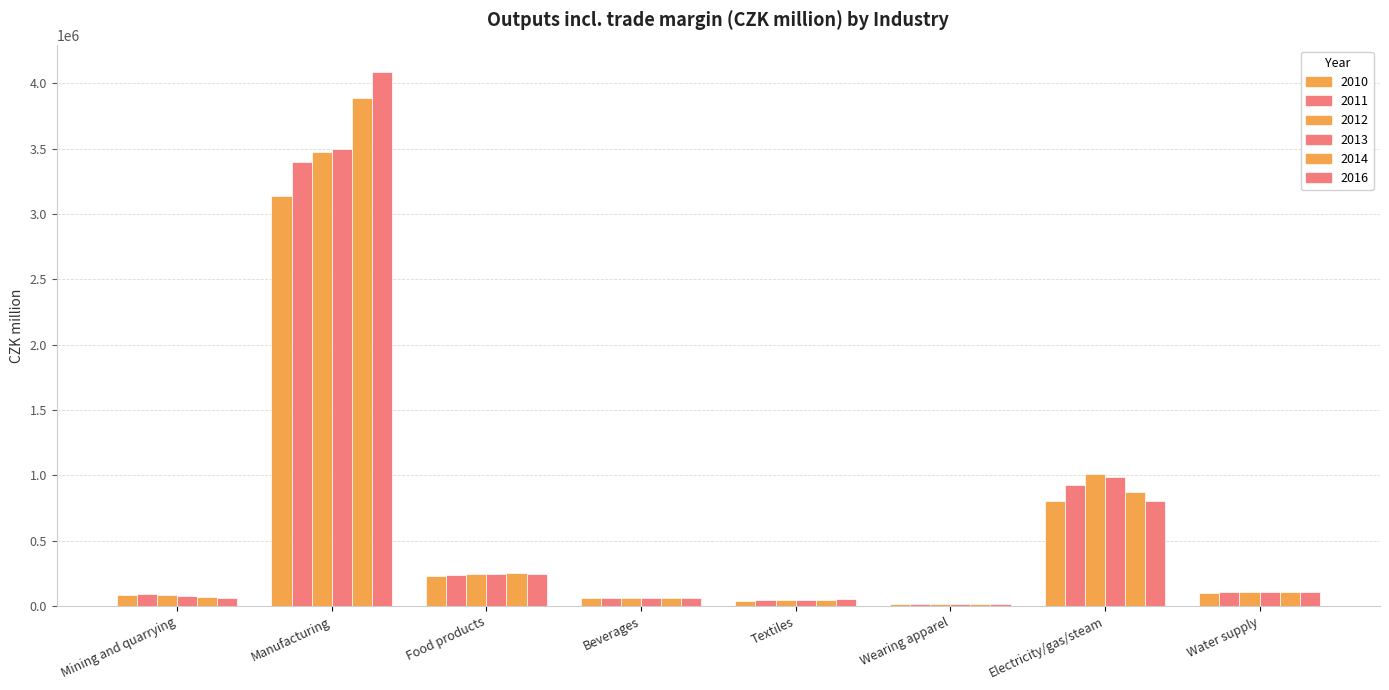

How many groups of bars are there?

8